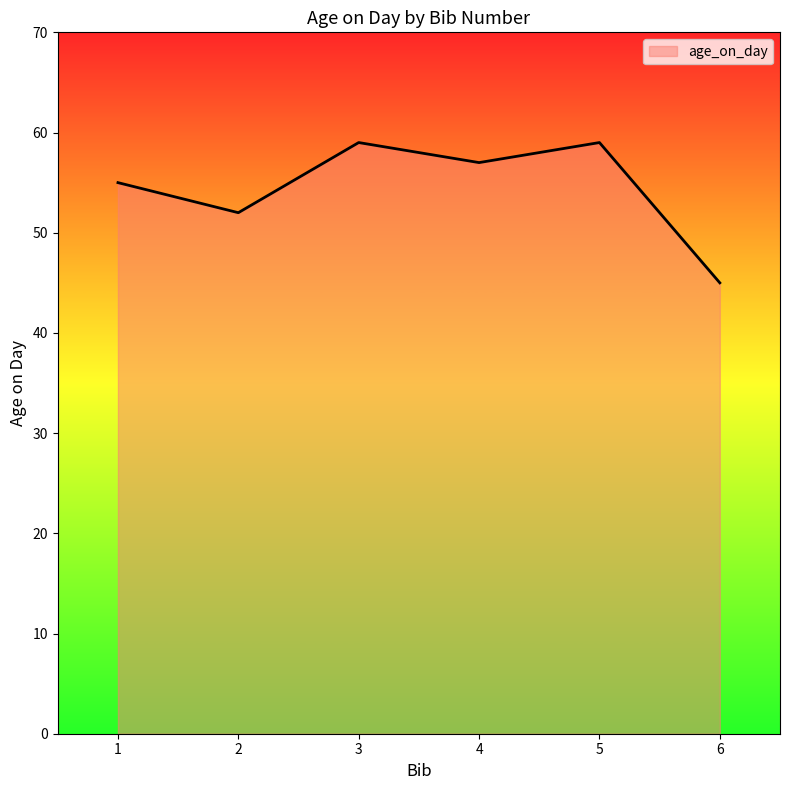

What is the difference between the maximum and minimum values?

14